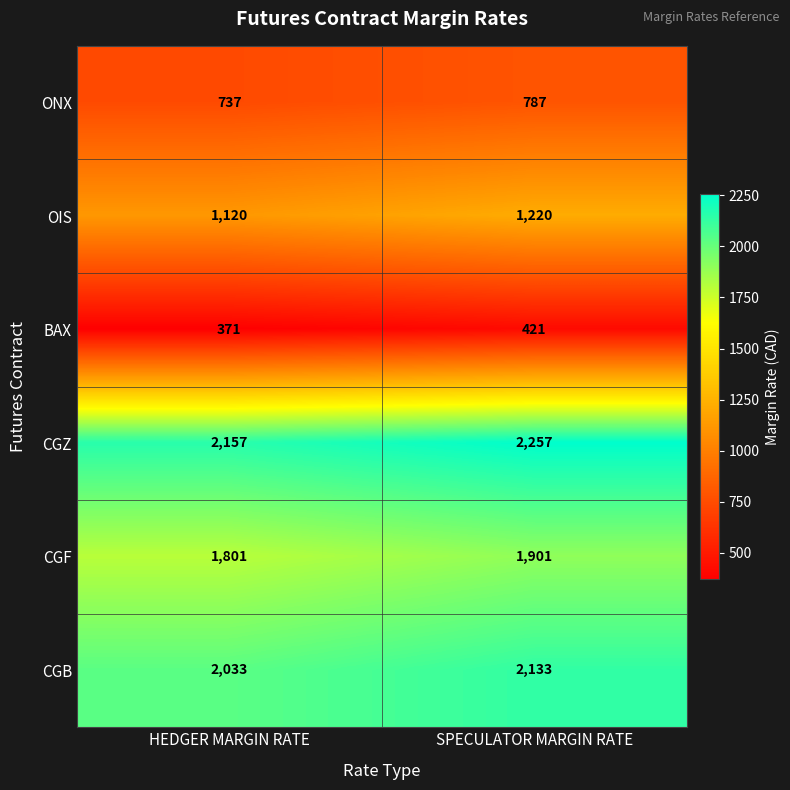

What is the difference between the maximum and minimum values in the CGB series?

100